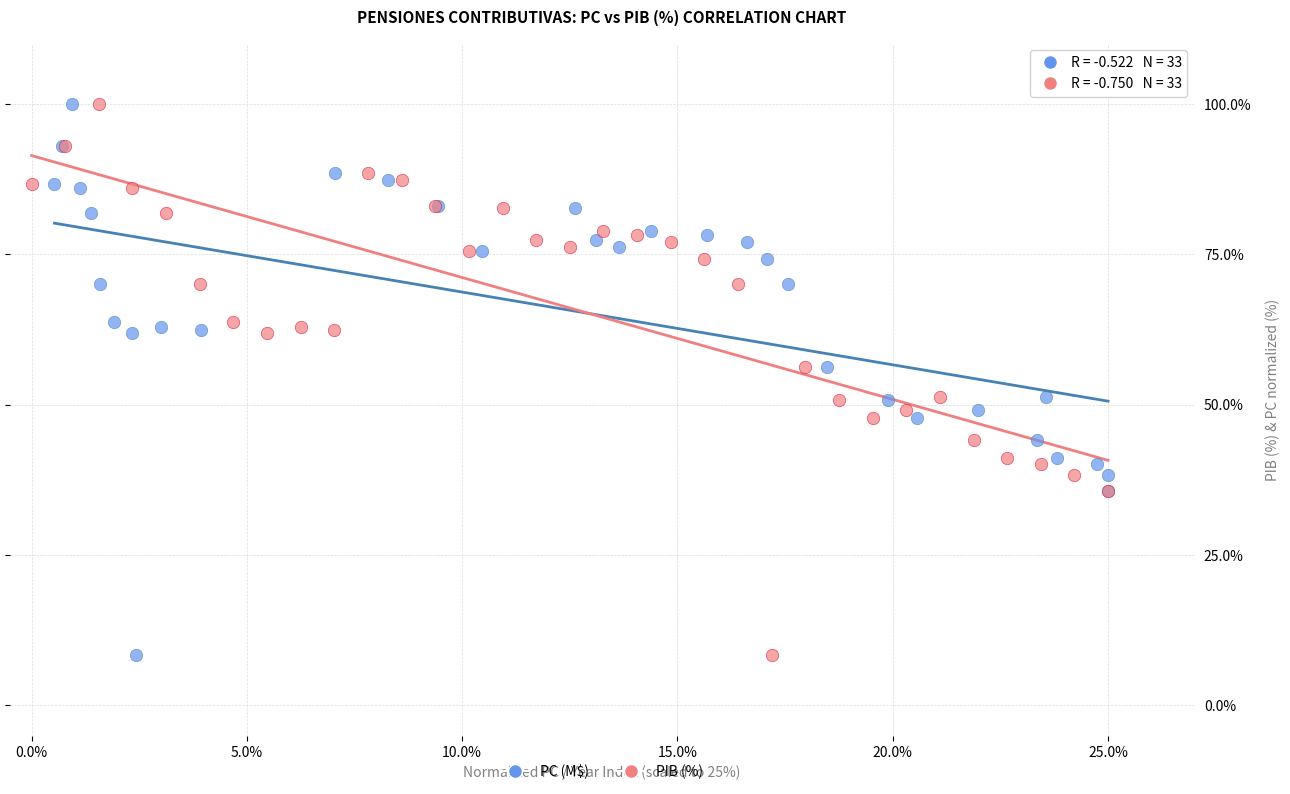

What are all the series names shown in the legend?

PC (M$), PIB (%)